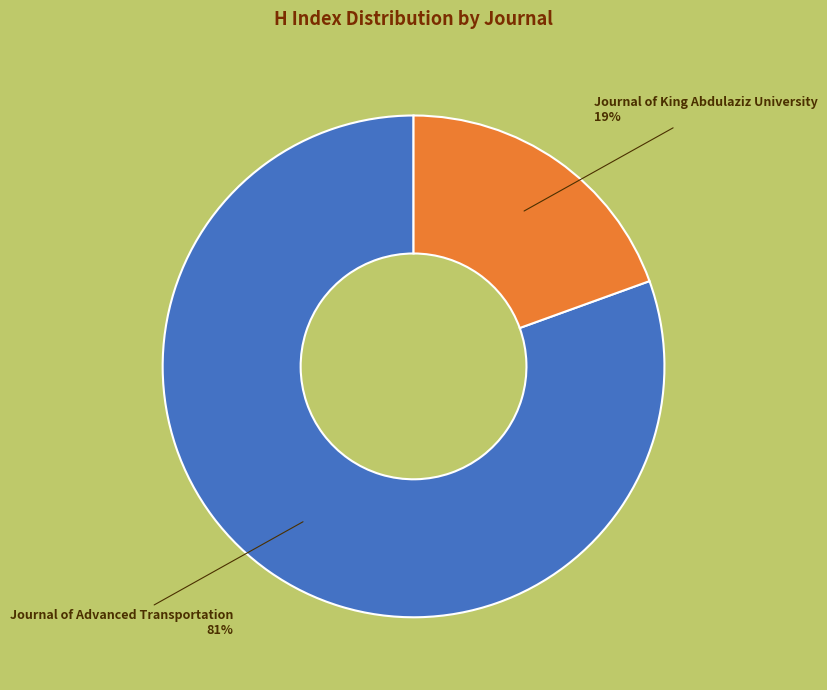

The Journal of Advanced Transportation slice represents 81% of the pie. True or false?

True